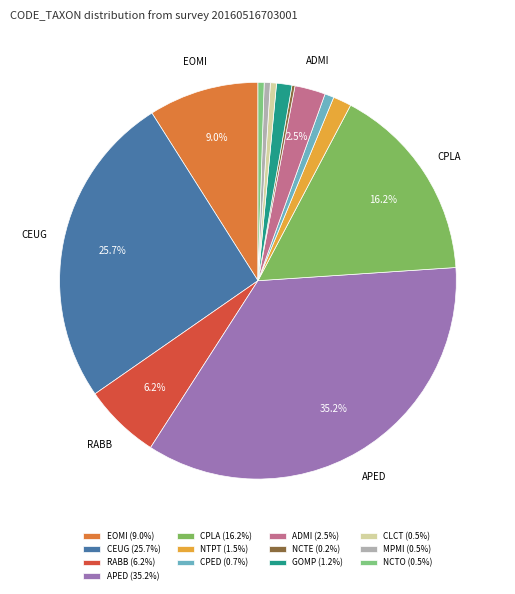

What is the largest slice in the pie chart?

APED